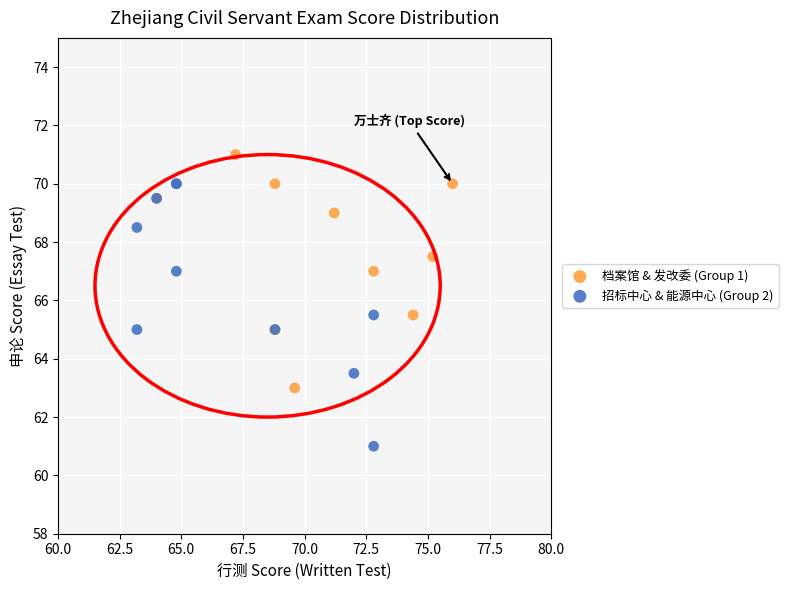

Which series has the widest spread of Y values?

招标中心 & 能源中心 (Group 2)